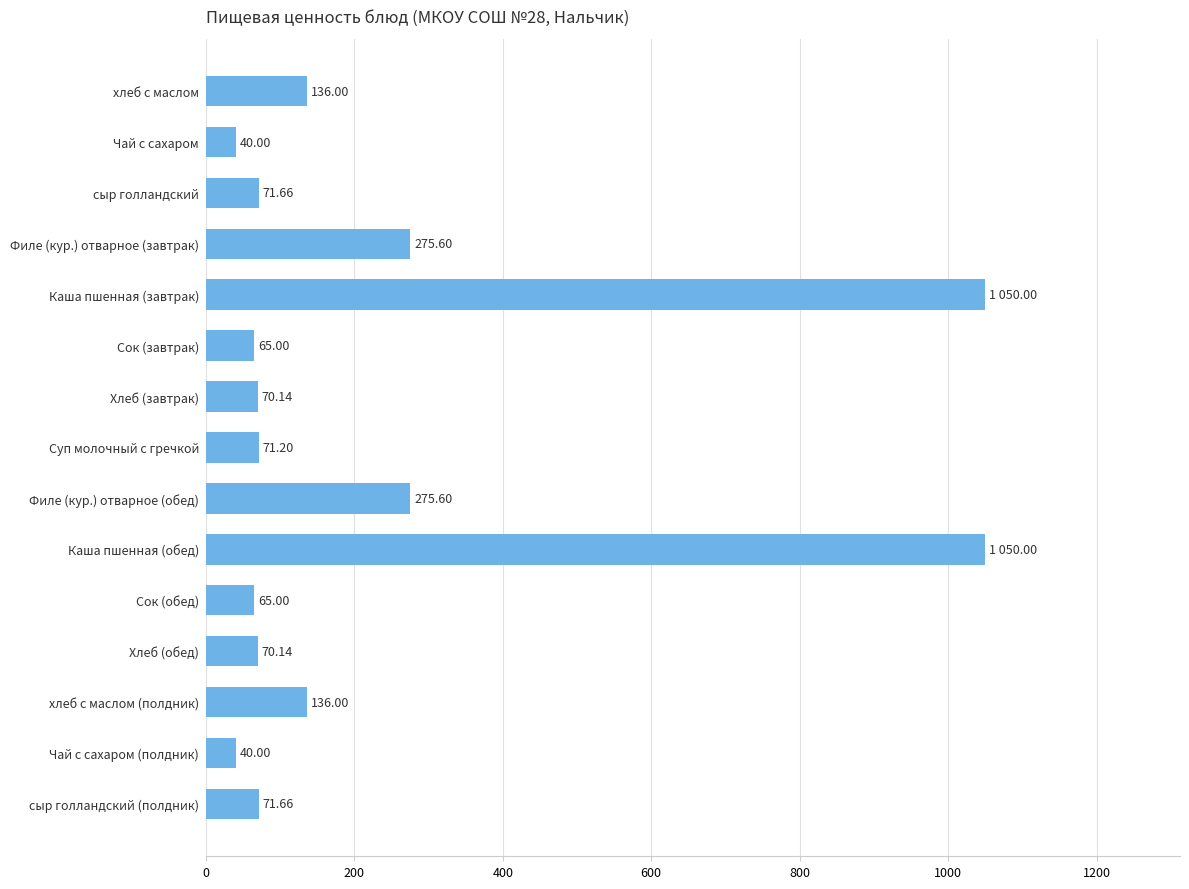

What is the ratio of the value at Филе (кур.) отварное (обед) to the value at Каша пшенная (обед)?

0.3